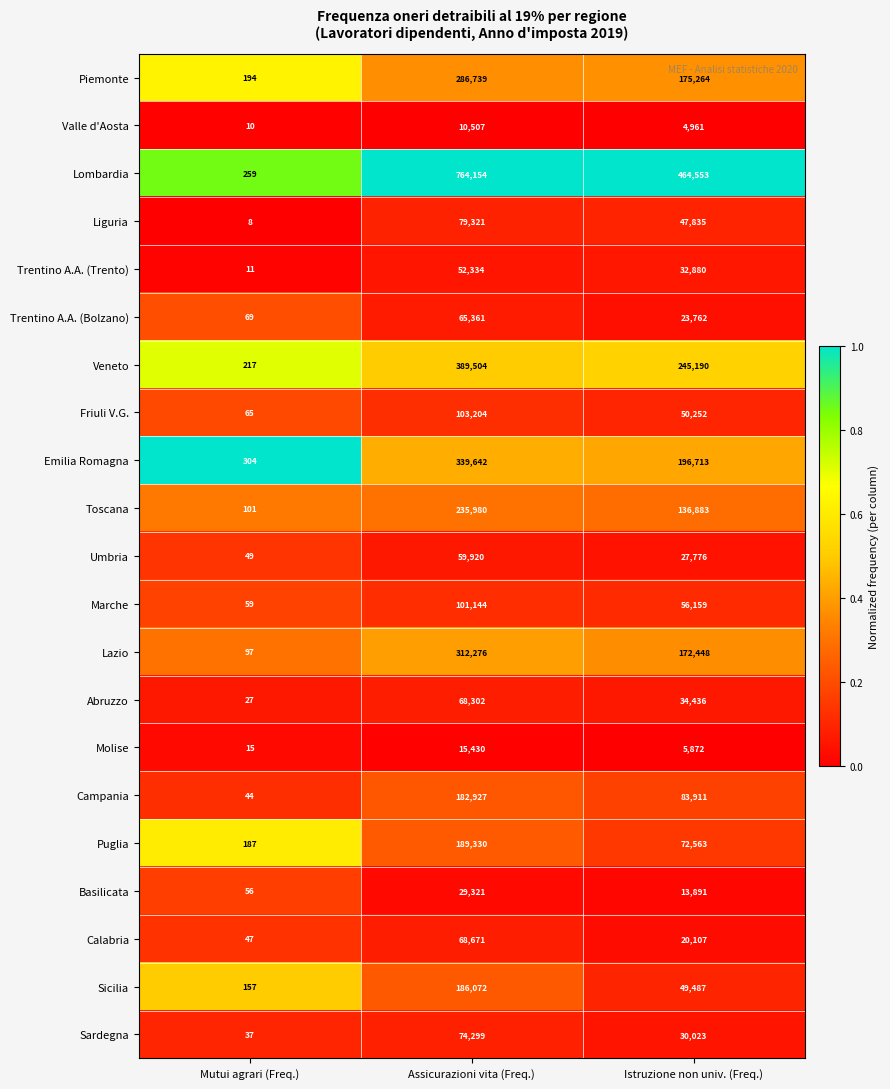

Which series has the largest total across all categories?

Lombardia